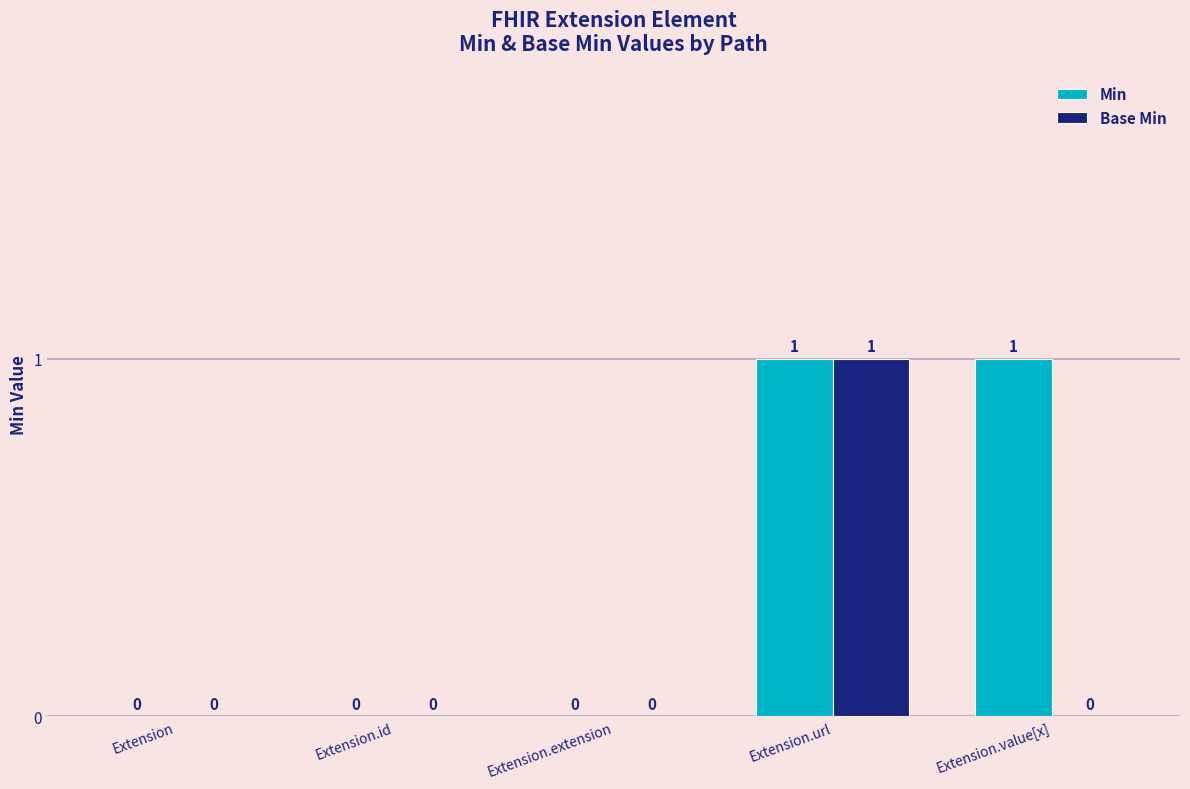

Does the chart contain stacked bars?

No